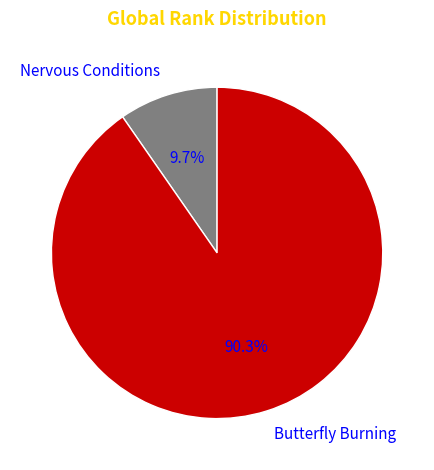

Is it true that Nervous Conditions is 4% of the pie?

False